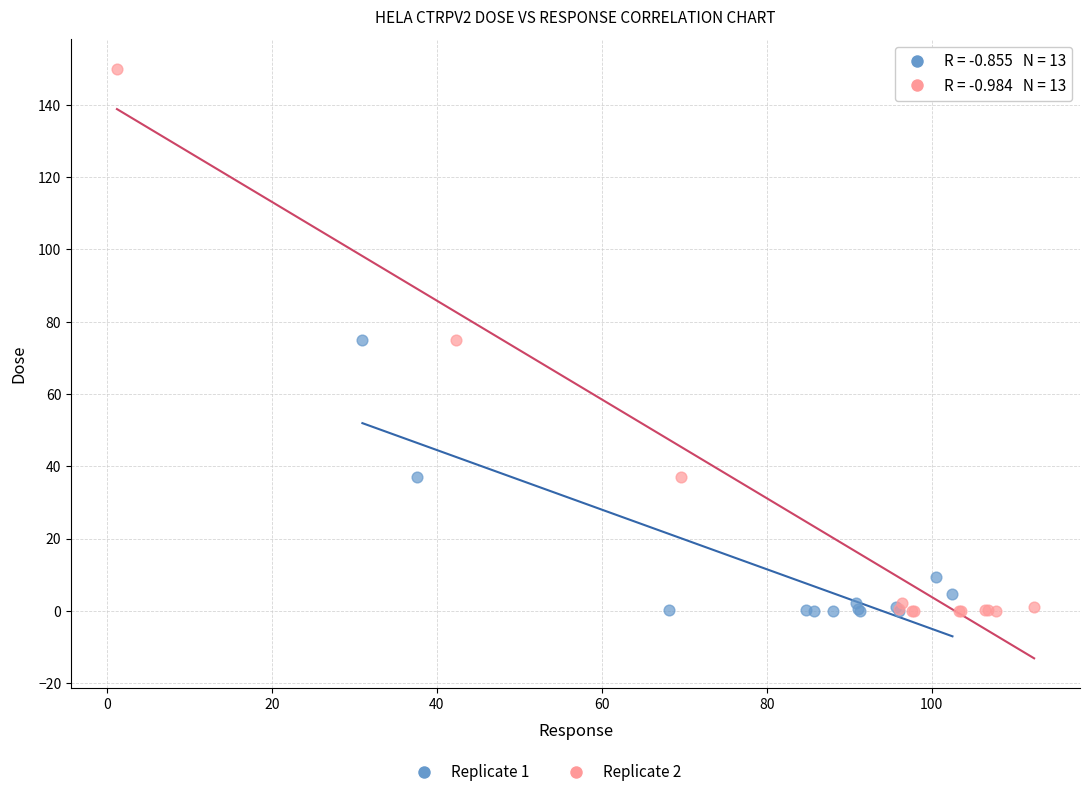

Which series reaches the maximum Y coordinate?

Replicate 2